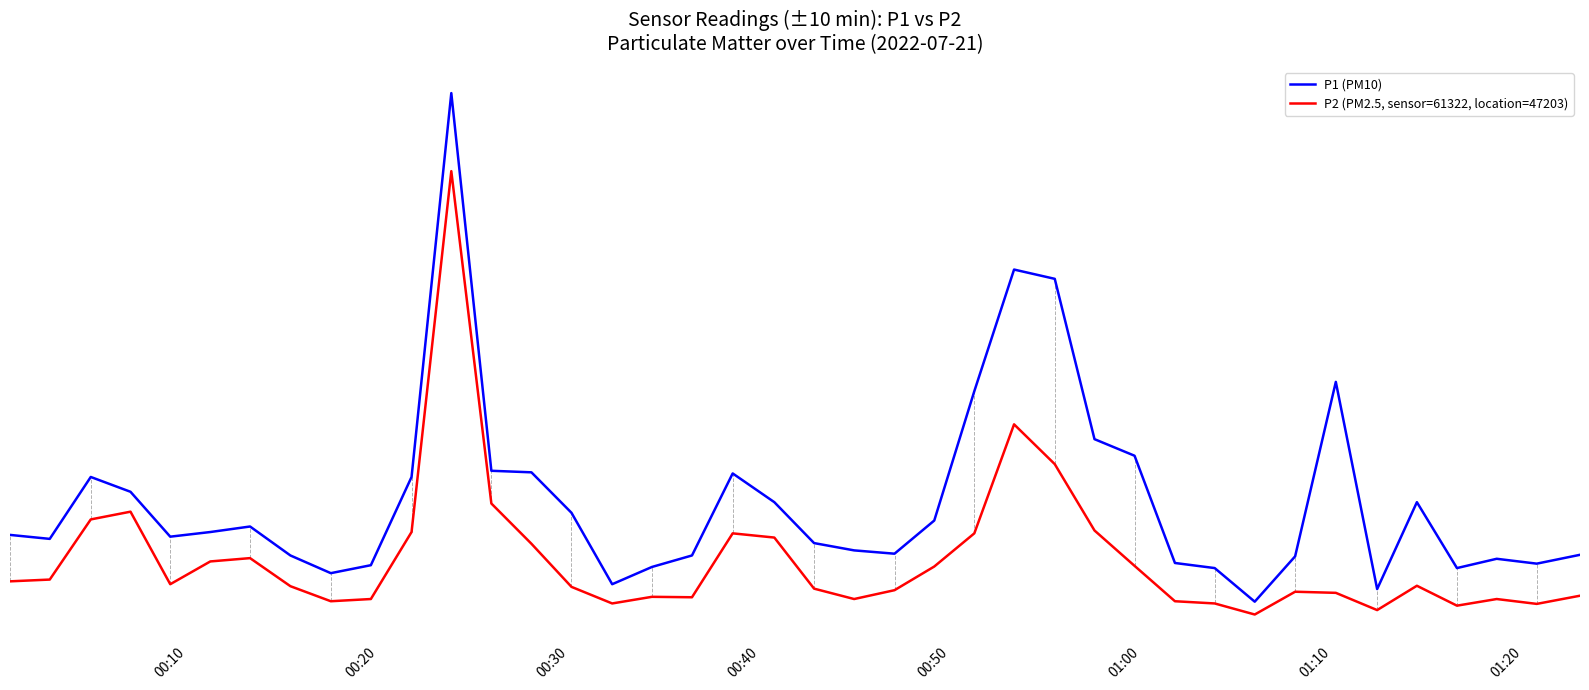

What are all the series names shown in the legend?

P1 (PM10), P2 (PM2.5, sensor=61322, location=47203)